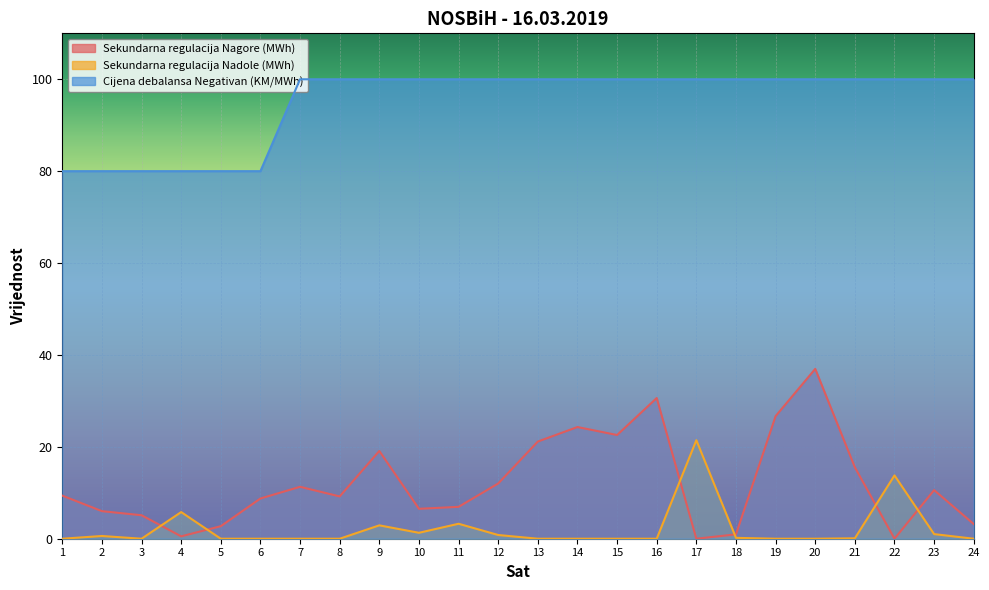

Reading left to right, list all the values displayed in this chart.

Sekundarna regulacija Nagore (MWh): 9.4	6.0	5.1	0.5	2.7	8.8	11.3	9.2	19.1	6.5	6.9	12.0	21.1	24.3	22.6	30.6	0.0	0.9	26.7	37.0	15.5	0.0	10.6	3.2
Sekundarna regulacija Nadole (MWh): 0.0	0.6	0.0	5.8	0.0	0.0	0.0	0.0	2.9	1.3	3.3	0.8	0.0	0.0	0.0	0.0	21.4	0.2	0.0	0.0	0.1	13.8	1.0	0.0
Cijena debalansa Negativan (KM/MWh): 80.0	80.0	80.0	80.0	80.0	80.0	100.0	100.0	100.0	100.0	100.0	100.0	100.0	100.0	100.0	100.0	100.0	100.0	100.0	100.0	100.0	100.0	100.0	100.0